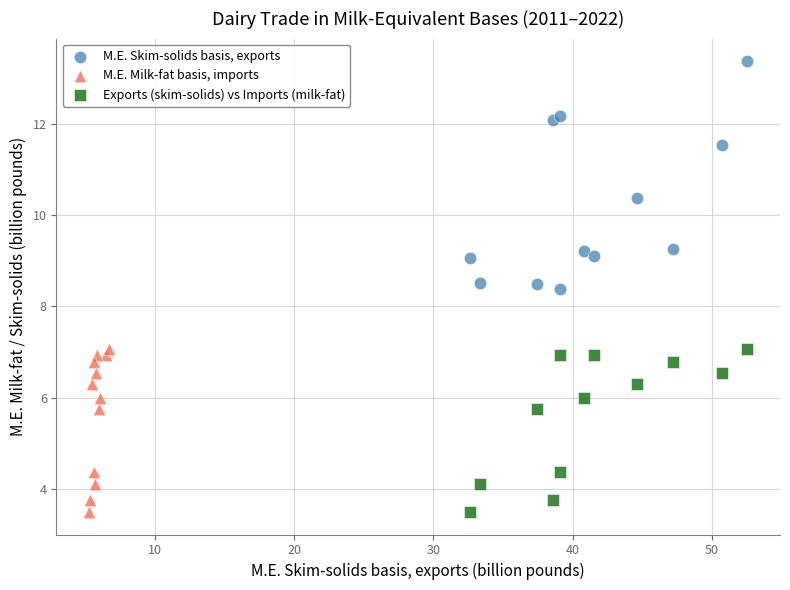

Which series has the widest spread of Y values?

M.E. Skim-solids basis, exports